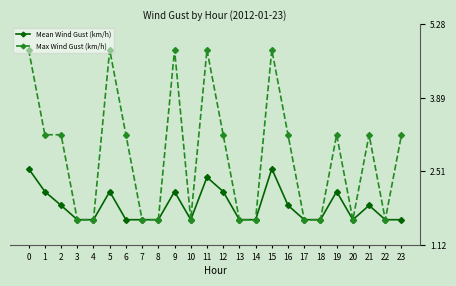

True or false: Mean Wind Gust (km/h) has more than 1 points higher than both neighbors.

True